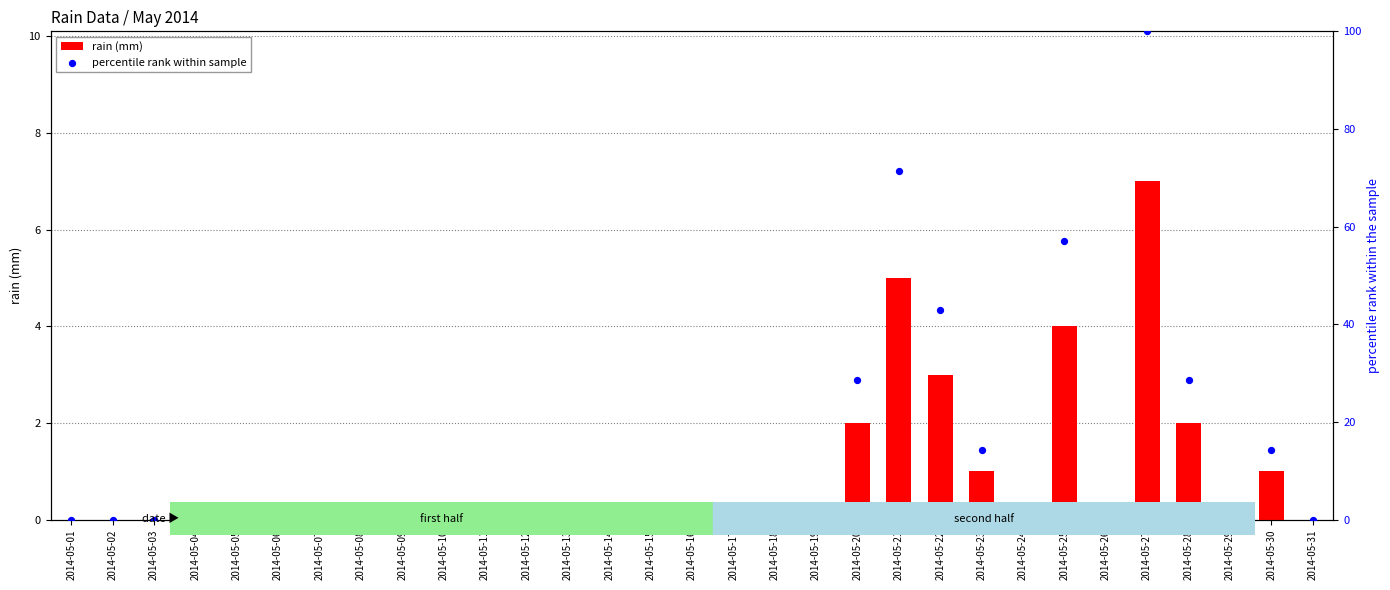

Is the value of rain (mm) at 2014-05-24 greater than the value of percentile rank within sample at 2014-05-30?

No